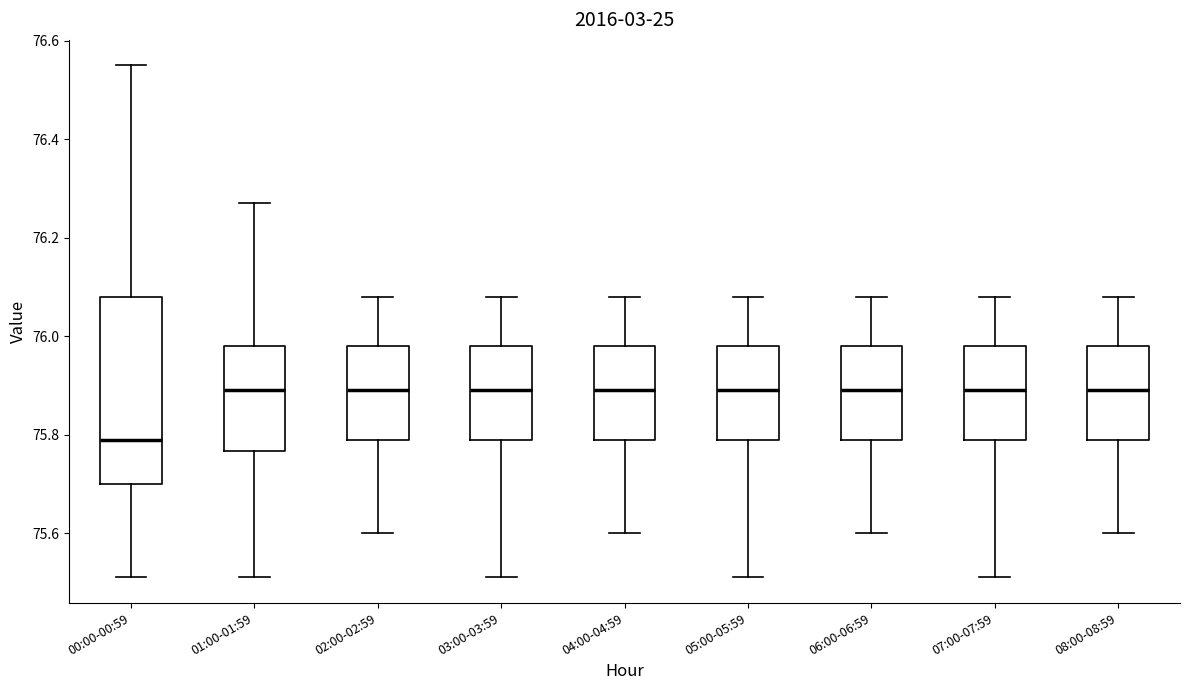

Where is the upper edge of the box for 06:00-06:59 on the y-axis? The values are not printed on the chart, so give them approximately, as read against the axis.

75.98